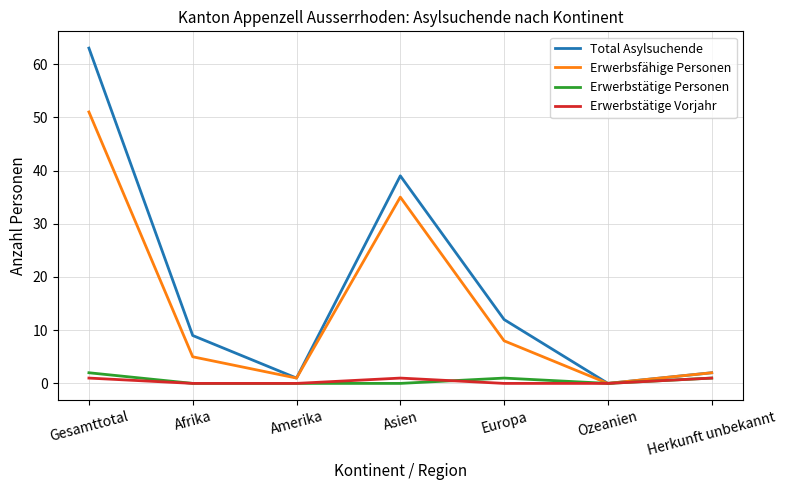

At which label is Erwerbsfähige Personen closest to 25?

Asien